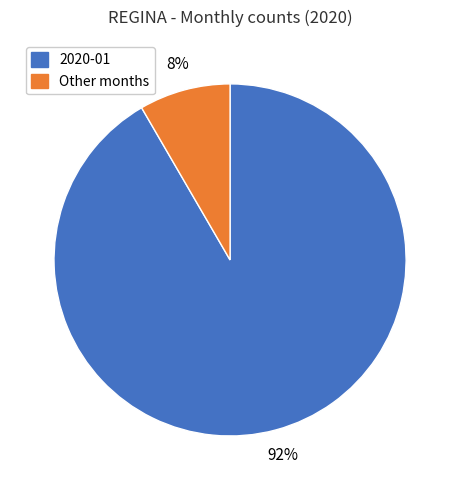

Which has a higher value, 2020-01 or Other months?

2020-01